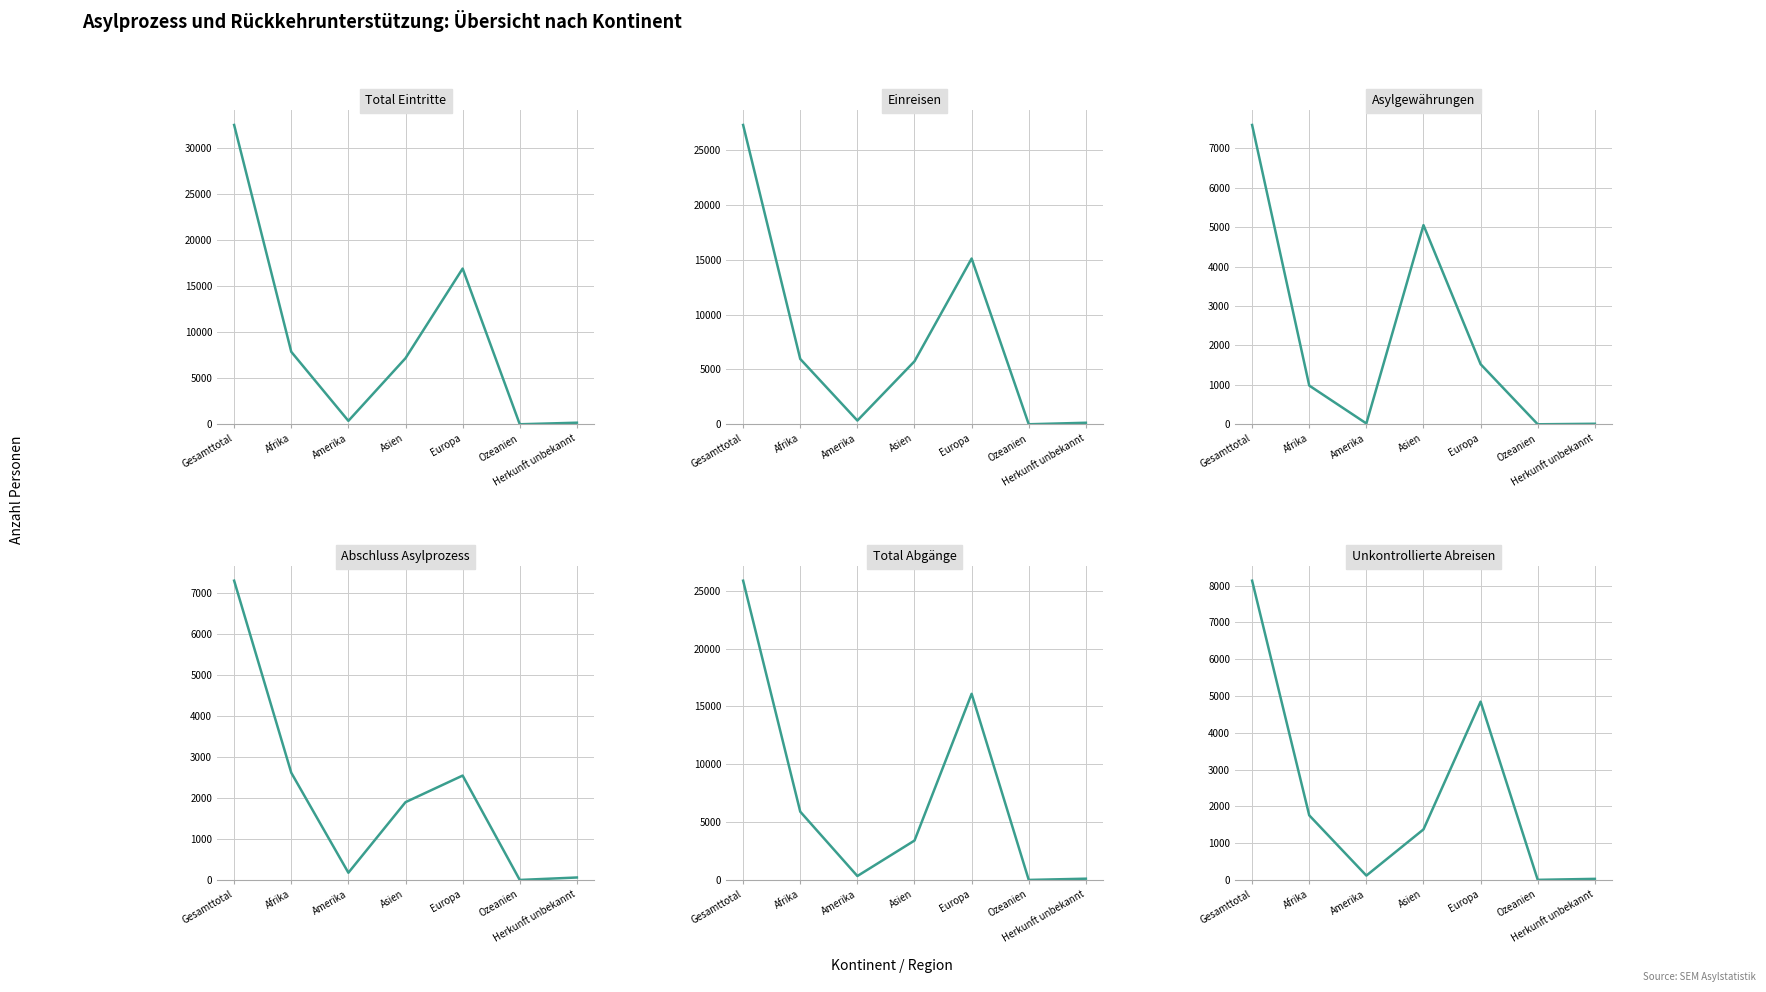

How many intersections are there between Unkontrollierte Abreisen and Abschluss Asylprozess?

3